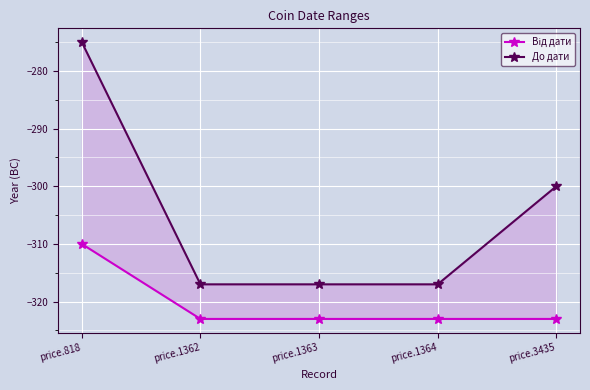

Reading right to left, what are all the values shown in this chart?

Від дати: -323	-323	-323	-323	-310
До дати: -300	-317	-317	-317	-275